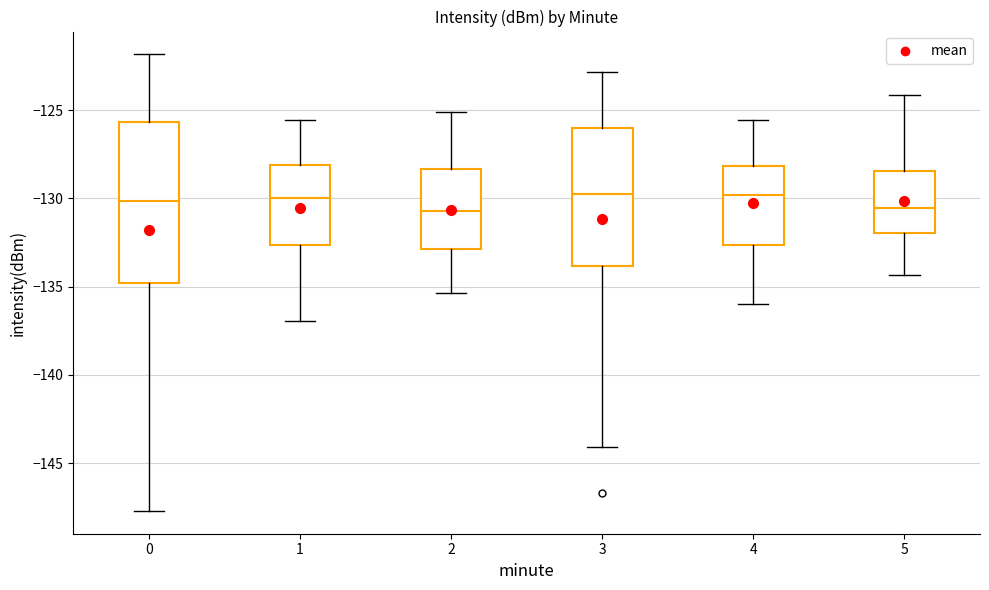

Reading left to right, read every box against the y-axis: the position of its median line, the range the box covers, and the ends of its whiskers. The values are not printed on the chart, so give them approximately, as read against the axis.

0: median -130.0, box -135.0 to -125.5, whiskers -147.5 to -122.0
1: median -130.0, box -132.5 to -128.0, whiskers -137.0 to -125.5
2: median -130.5, box -133.0 to -128.5, whiskers -135.5 to -125.0
3: median -129.5, box -134.0 to -126.0, whiskers -144.0 to -123.0
4: median -130.0, box -132.5 to -128.0, whiskers -136.0 to -125.5
5: median -130.5, box -132.0 to -128.5, whiskers -134.5 to -124.0